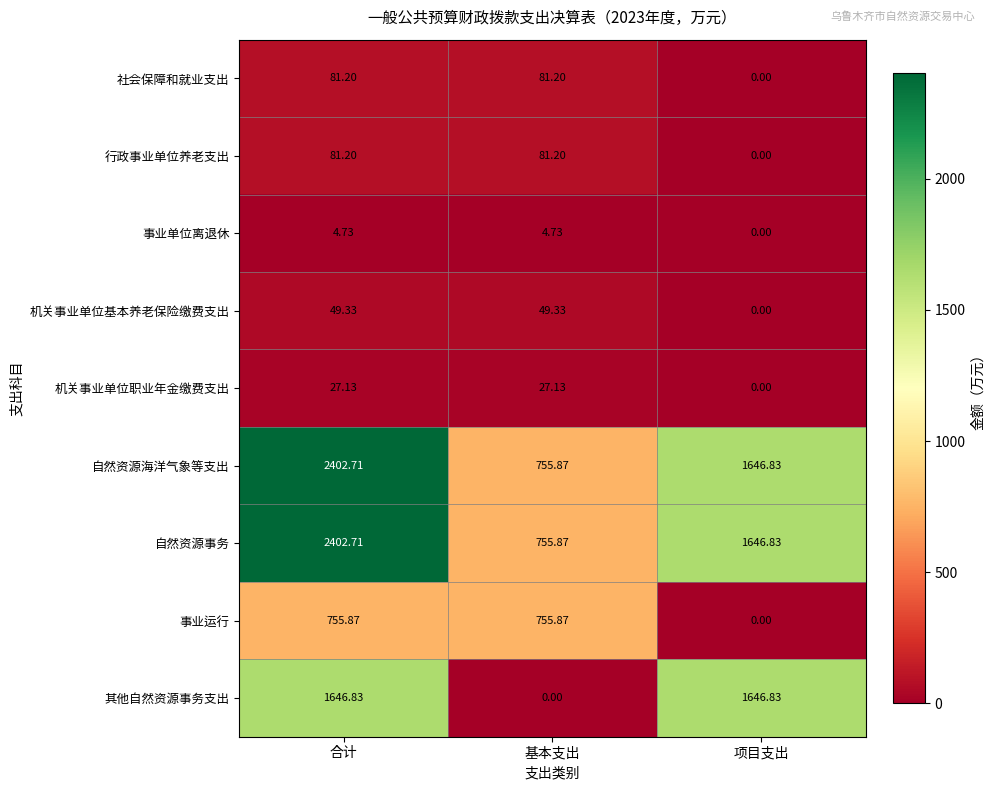

Where is 事业单位离退休 nearest to the value 2?

项目支出